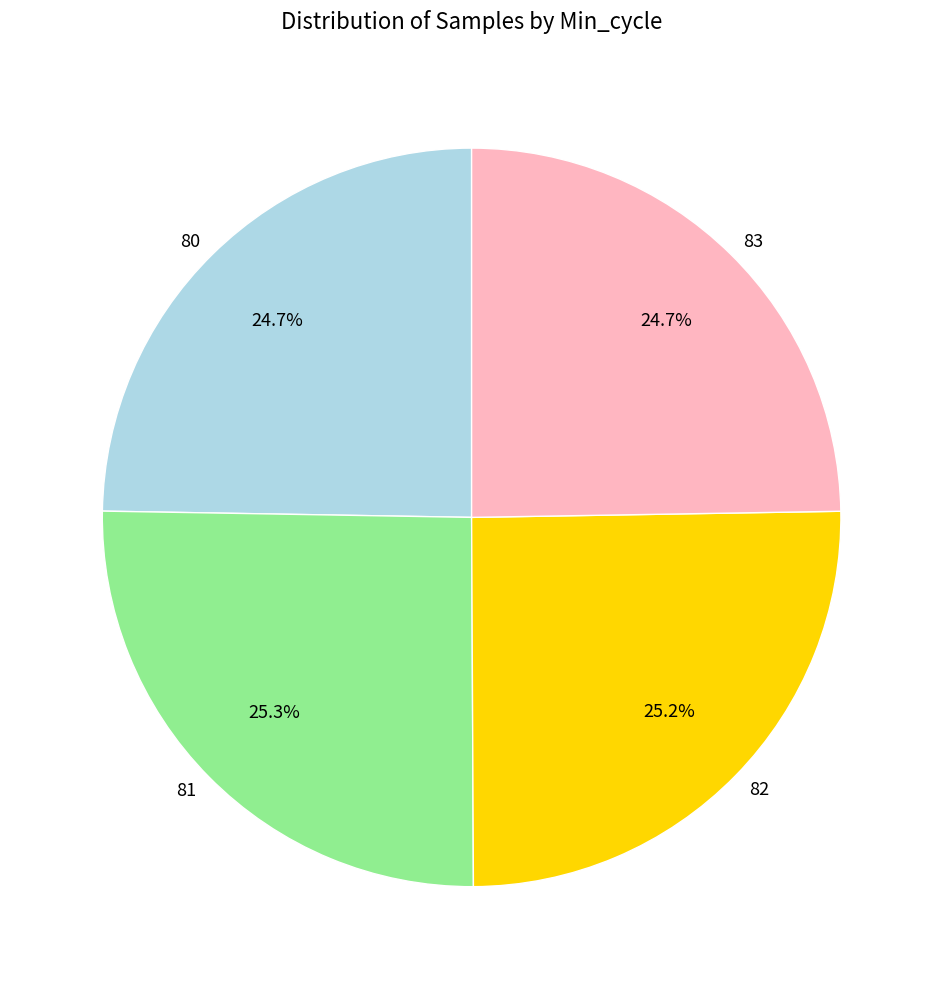

To the nearest percent, what is the difference between the largest and smallest slice percentages?

1%